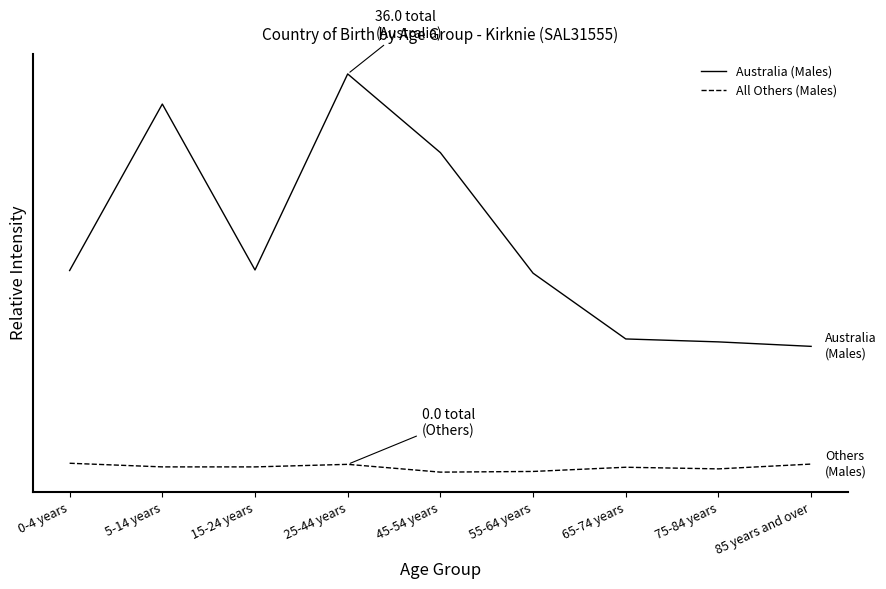

What are all the series names shown in the legend?

Australia (Males), All Others (Males)